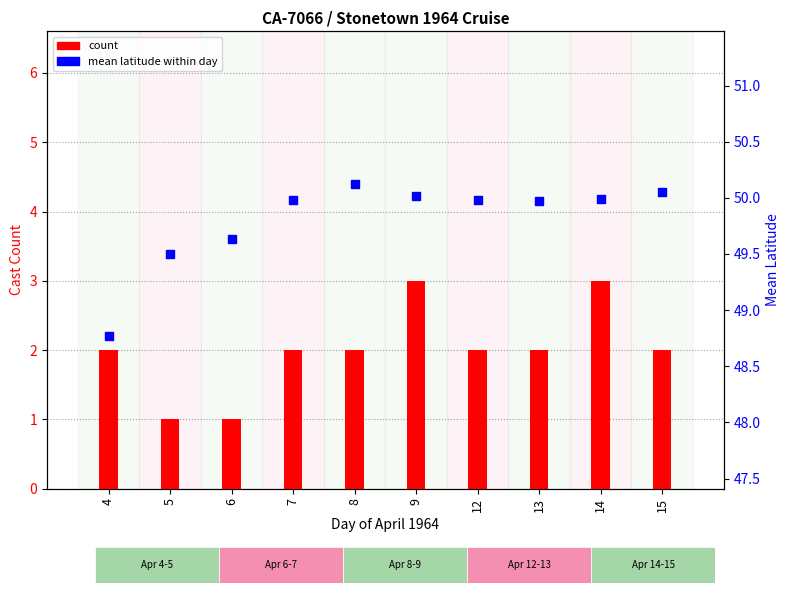

Which series has the widest spread of Y values?

count